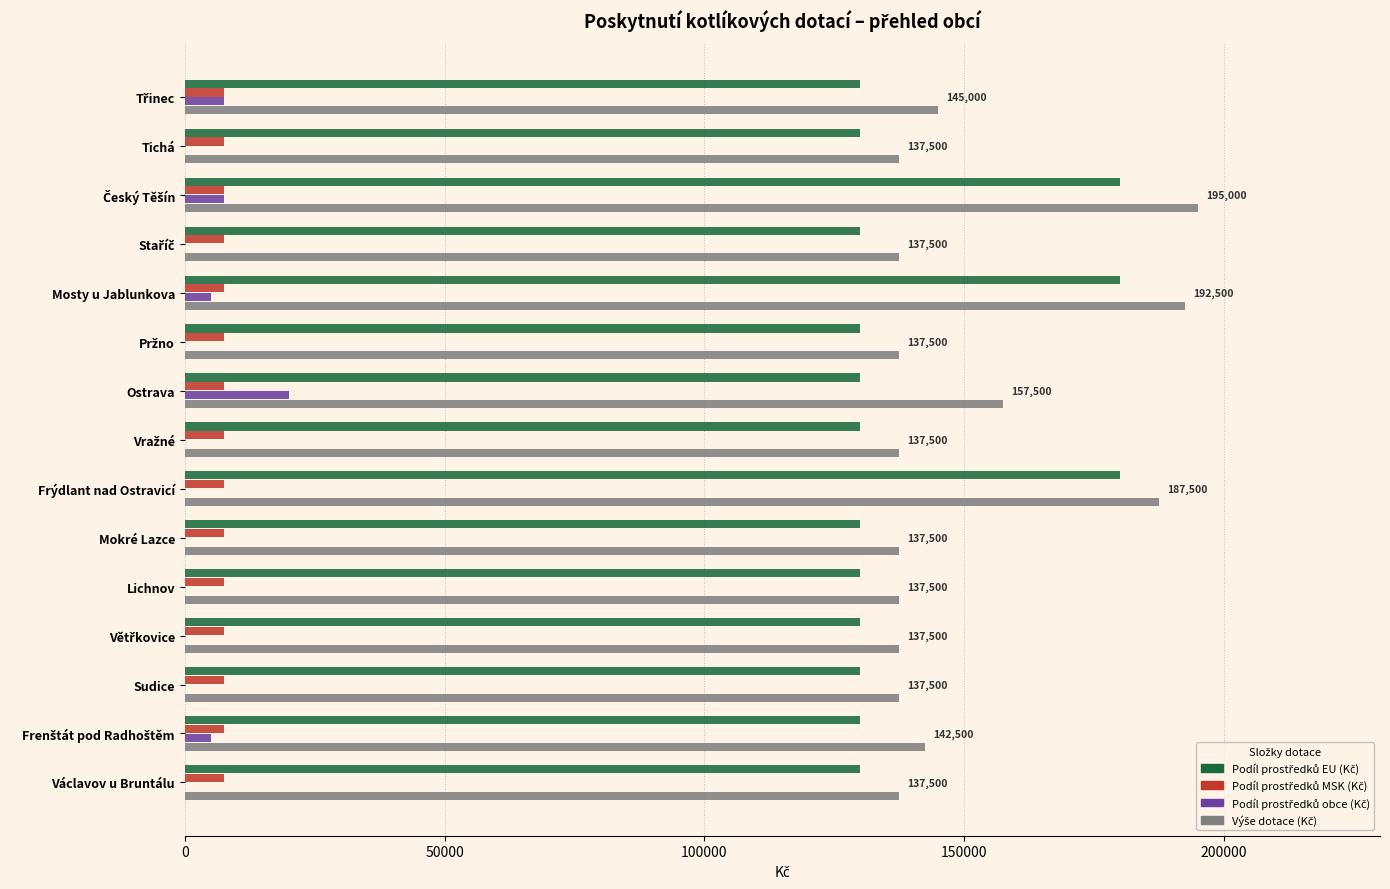

What is the total value across all series at Frýdlant nad Ostravicí?

375000